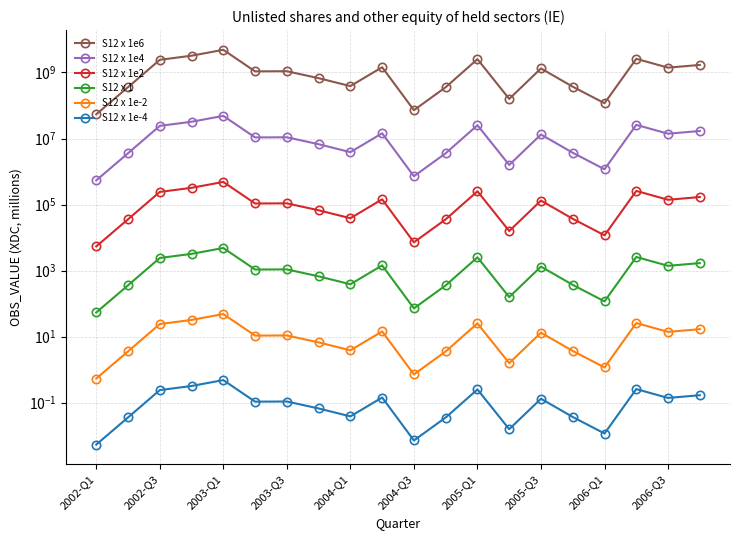

Is this an area chart (filled region under the line)?

No